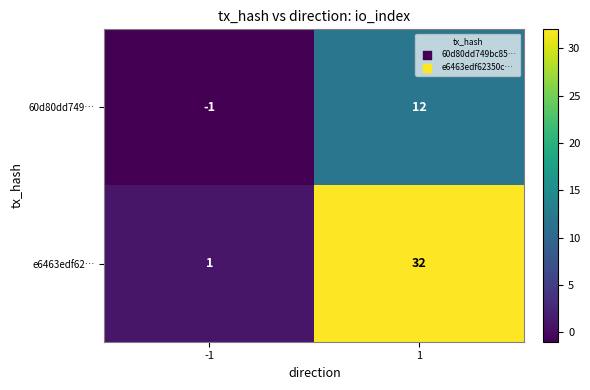

Is it true that 60d80dd749… equals -1 at -1?

True